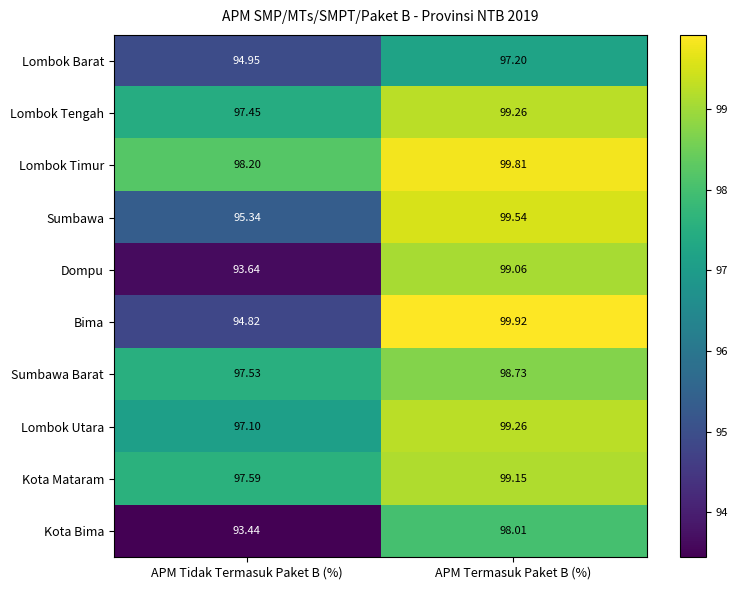

List the labels in order of Lombok Timur value, smallest first.

APM Tidak Termasuk Paket B (%), APM Termasuk Paket B (%)